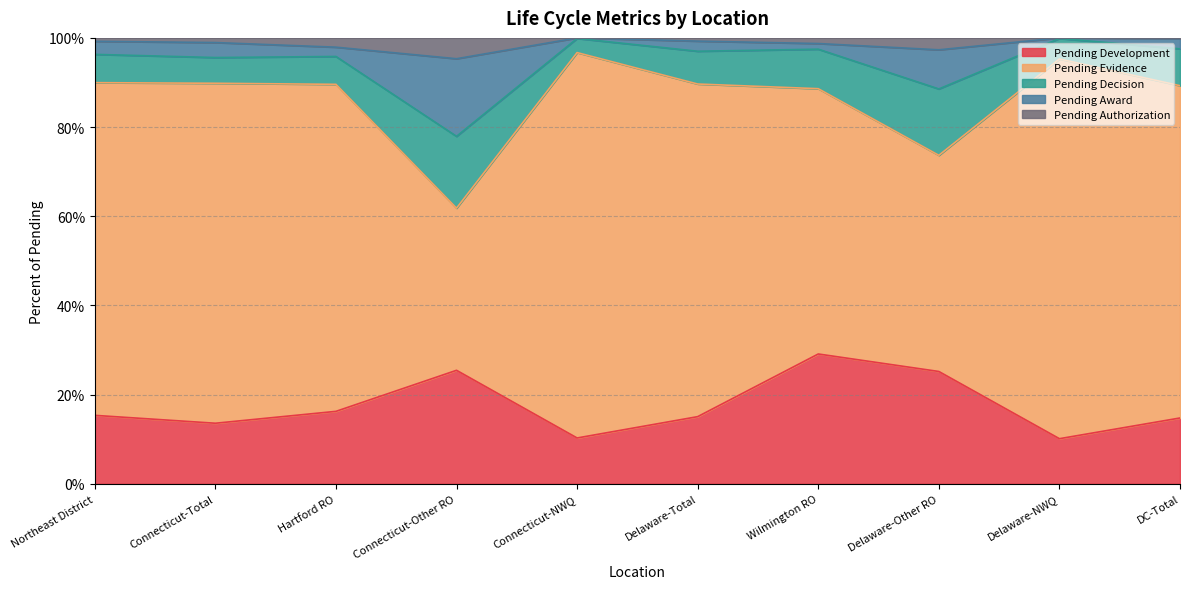

What is the label of the 5th point from the left?

Connecticut-NWQ